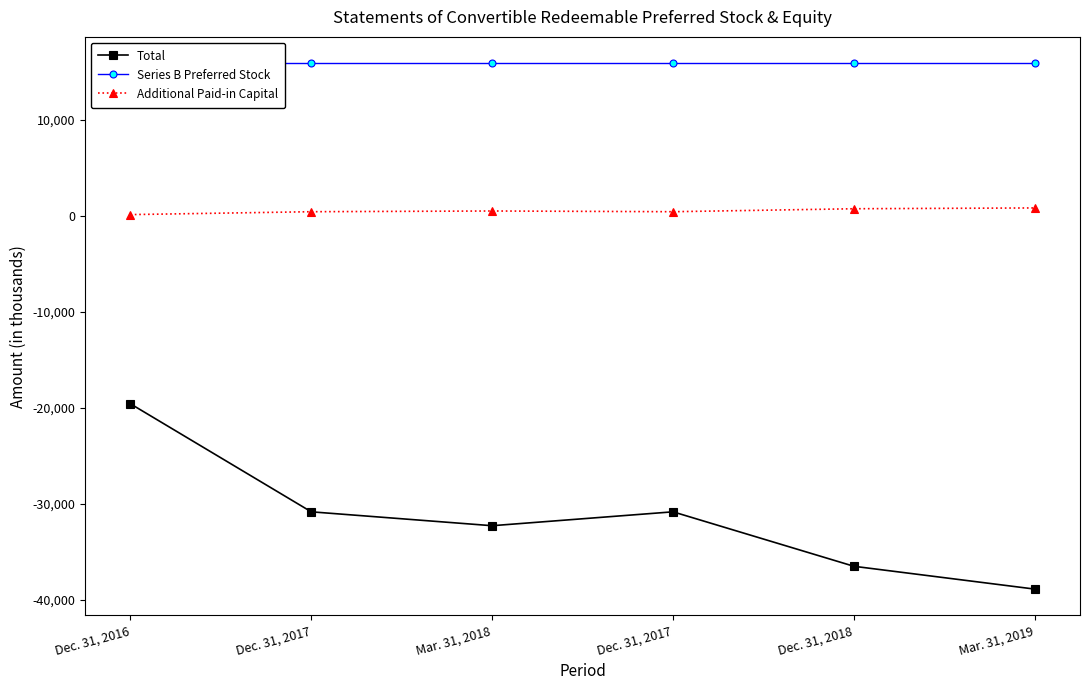

Reading right to left, transcribe all the data shown in this chart.

Total: -38909	-36531	-30855	-32303	-30855	-19595
Series B Preferred Stock: 15897	15897	15897	15897	15897	15897
Additional Paid-in Capital: 812	728	419	494	419	118